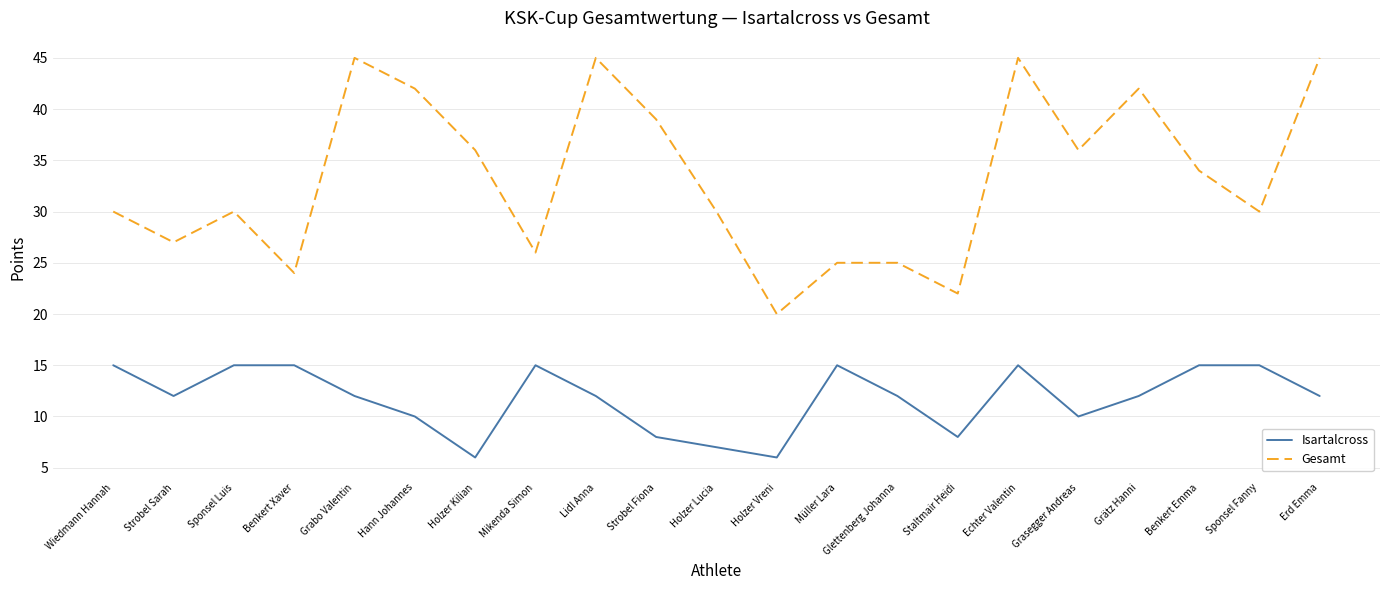

What is the maximum value for Gesamt?

45